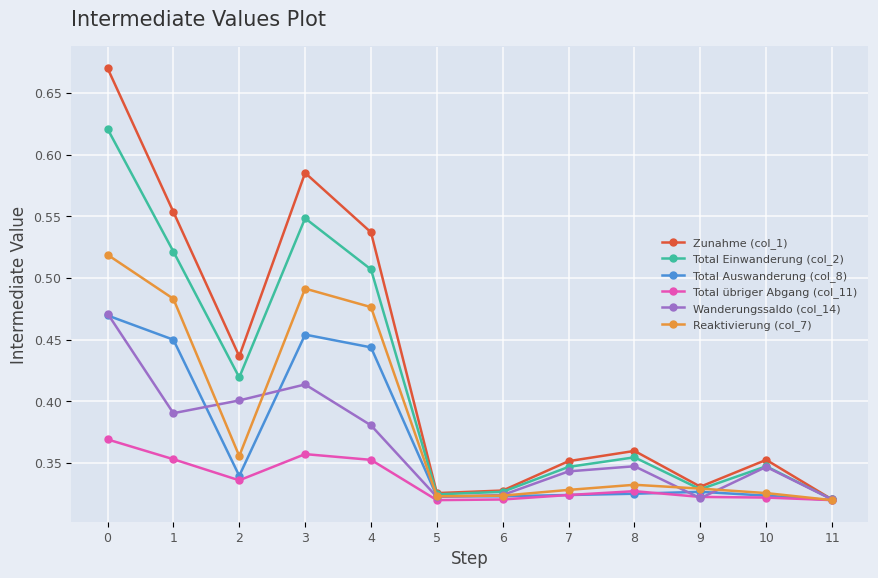

True or false: Total übriger Abgang (col_11) has more than 1 interior local peaks.

True